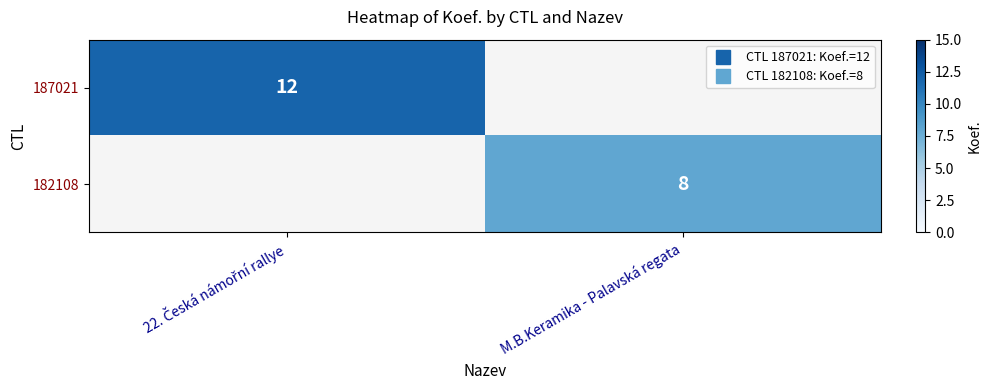

What is the total value across all series at M.B.Keramika - Palavská regata?

8